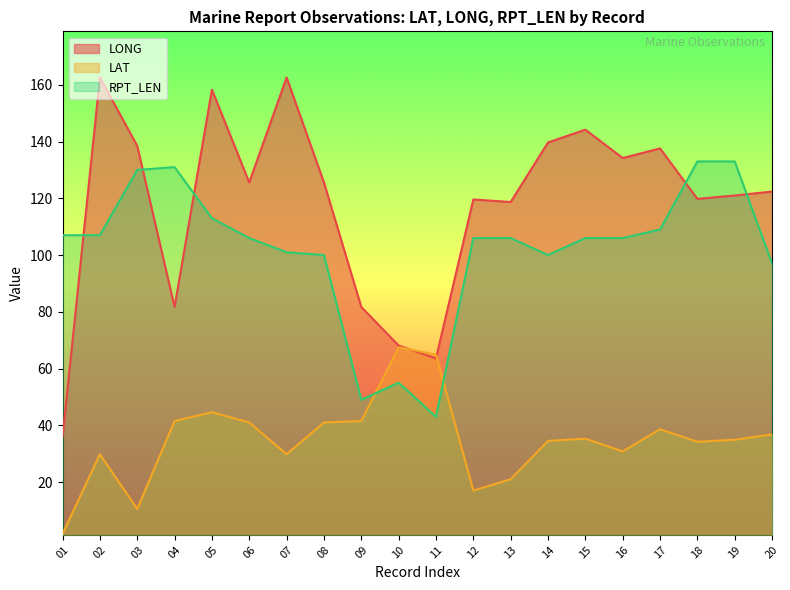

How many distinct data groups are displayed?

3